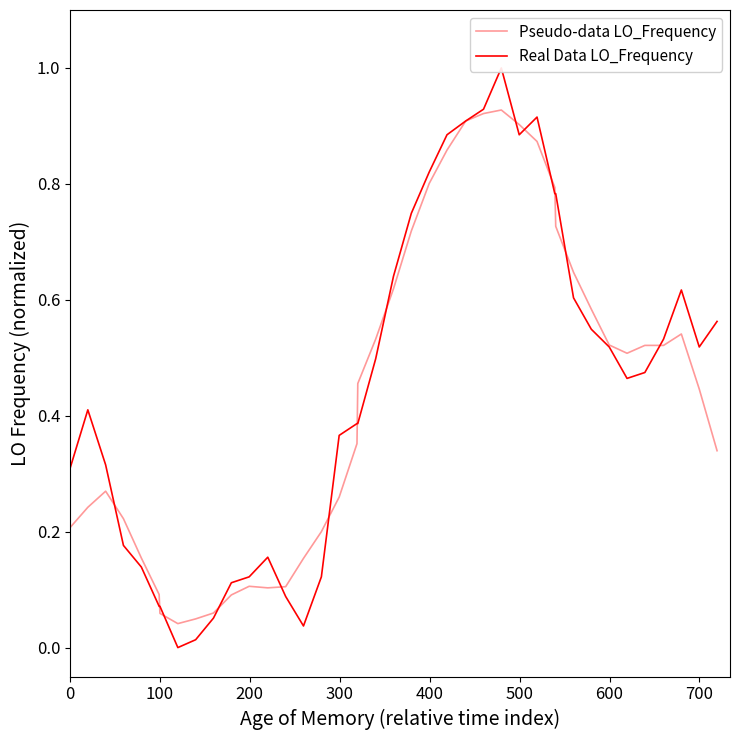

True or false: Real Data LO_Frequency and Pseudo-data LO_Frequency cross at least once.

True